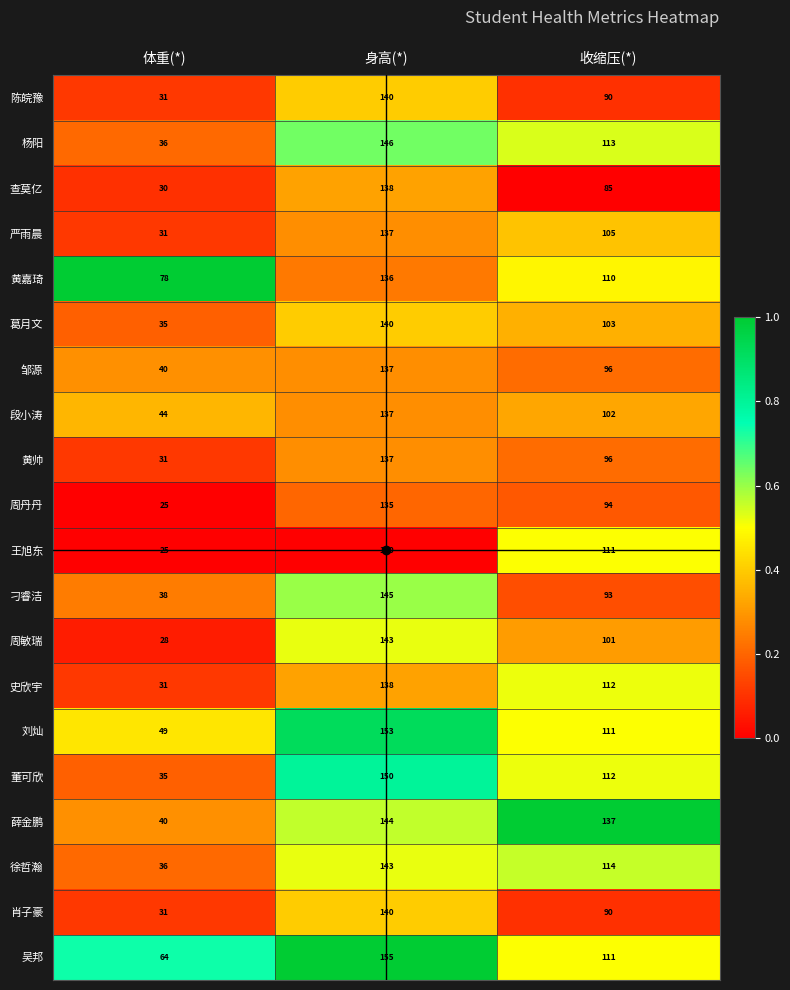

What is the difference between the 严雨晨 values at 身高(*) and 收缩压(*)?

32